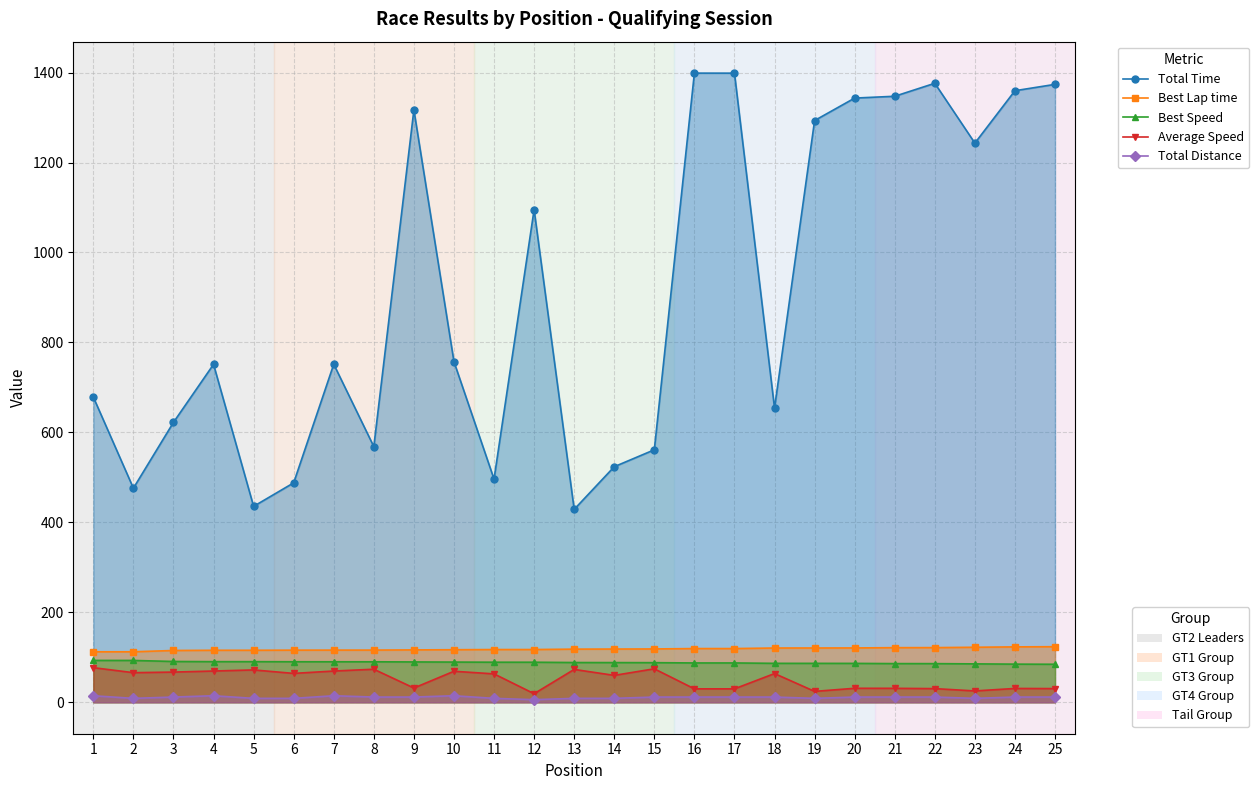

Which series has the largest total across all categories?

Total Time